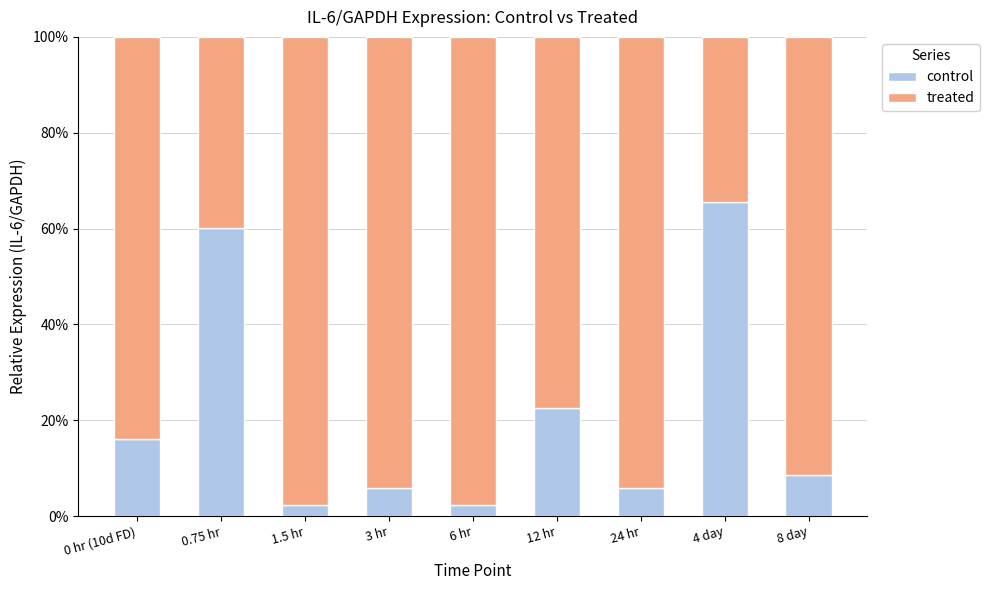

What is the total value across all series at 12 hr?

100.0